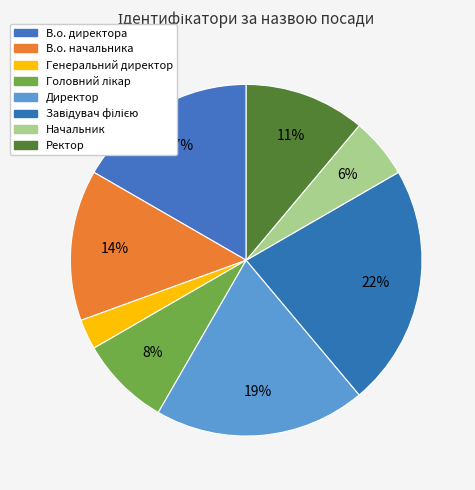

How many slices are in this pie chart?

8